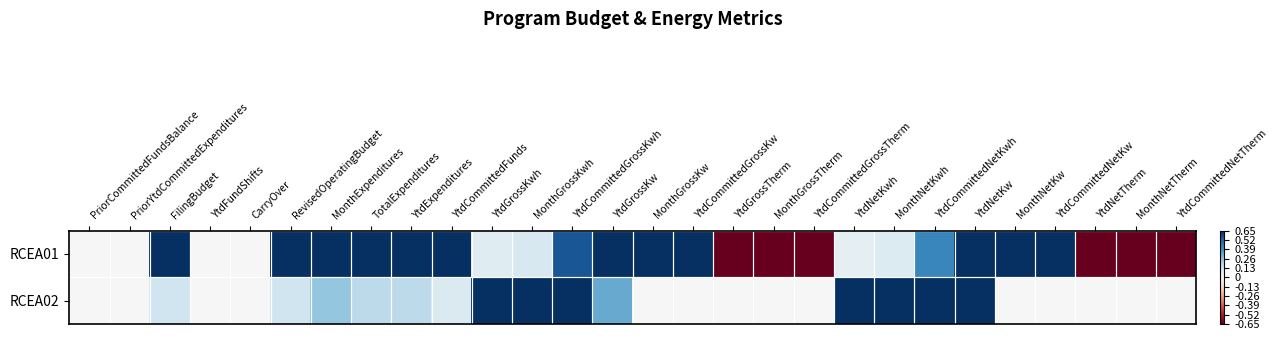

Reading left to right, what are all the values shown in this chart?

RCEA01: PriorCommittedFundsBalance=0.0	PriorYtdCommittedExpenditures=0.0	FilingBudget=0.7	YtdFundShifts=0.0	CarryOver=0.0	RevisedOperatingBudget=0.7	MonthExpenditures=0.7	TotalExpenditures=0.7	YtdExpenditures=0.7	YtdCommittedFunds=0.7	YtdGrossKwh=0.1	MonthGrossKwh=0.1	YtdCommittedGrossKwh=0.6	YtdGrossKw=0.7	MonthGrossKw=0.7	YtdCommittedGrossKw=0.7	YtdGrossTherm=-0.7	MonthGrossTherm=-0.7	YtdCommittedGrossTherm=-0.7	YtdNetKwh=0.1	MonthNetKwh=0.1	YtdCommittedNetKwh=0.4	YtdNetKw=0.7	MonthNetKw=0.7	YtdCommittedNetKw=0.7	YtdNetTherm=-0.7	MonthNetTherm=-0.7	YtdCommittedNetTherm=-0.7
RCEA02: PriorCommittedFundsBalance=0.0	PriorYtdCommittedExpenditures=0.0	FilingBudget=0.1	YtdFundShifts=0.0	CarryOver=0.0	RevisedOperatingBudget=0.1	MonthExpenditures=0.3	TotalExpenditures=0.2	YtdExpenditures=0.2	YtdCommittedFunds=0.1	YtdGrossKwh=0.7	MonthGrossKwh=0.7	YtdCommittedGrossKwh=0.7	YtdGrossKw=0.3	MonthGrossKw=0.0	YtdCommittedGrossKw=0.0	YtdGrossTherm=0.0	MonthGrossTherm=0.0	YtdCommittedGrossTherm=0.0	YtdNetKwh=0.7	MonthNetKwh=0.7	YtdCommittedNetKwh=0.7	YtdNetKw=0.7	MonthNetKw=0.0	YtdCommittedNetKw=0.0	YtdNetTherm=0.0	MonthNetTherm=0.0	YtdCommittedNetTherm=0.0